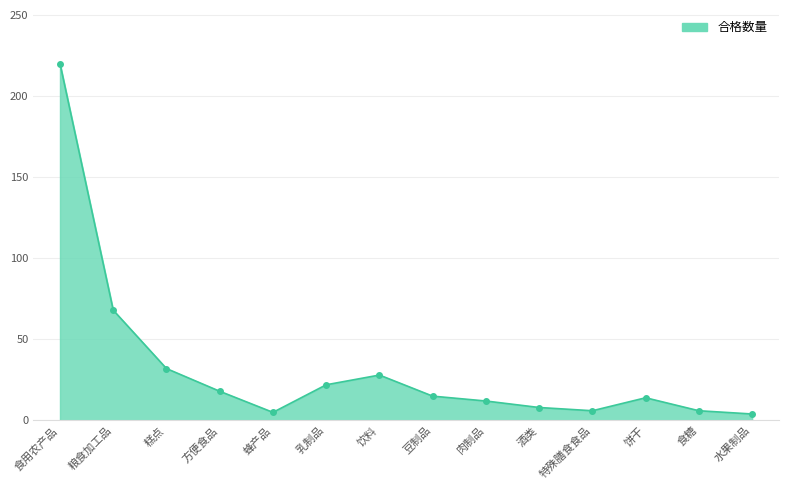

At which category does the data reach its first local valley?

蜂产品